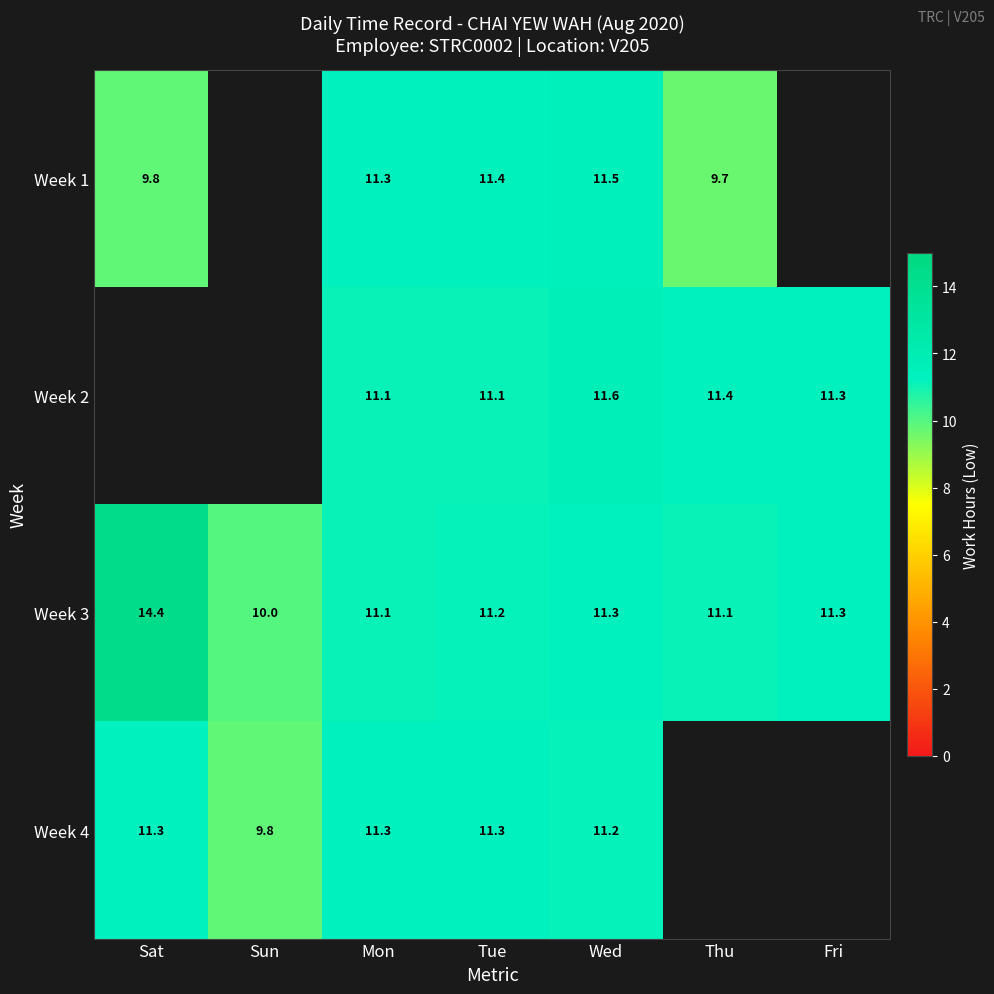

What is the sum of all Week 3 values?

80.4